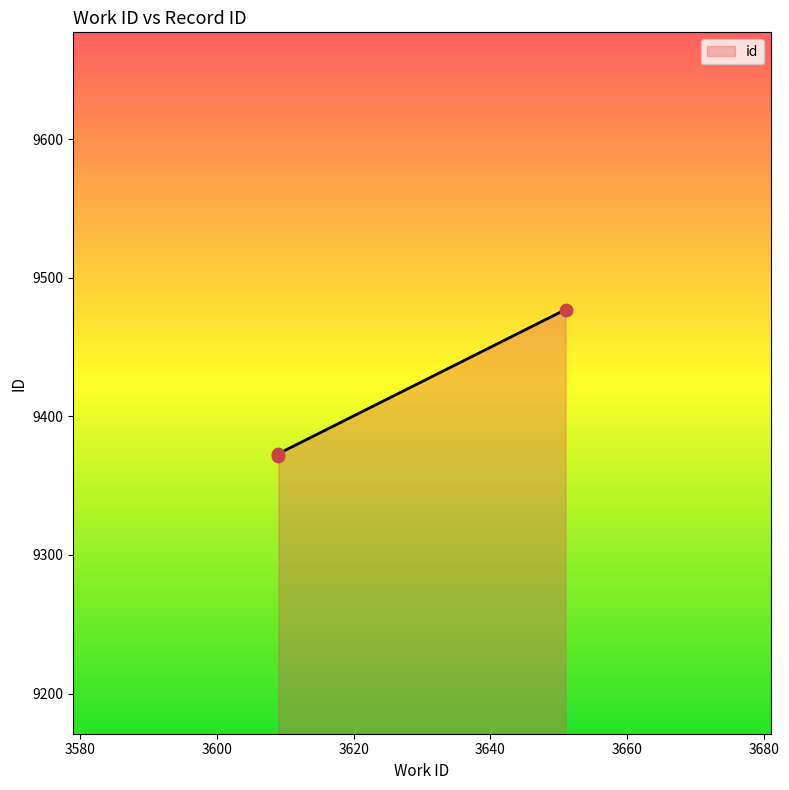

What is the ratio of the value at 3609 to the value at 3651?

1.0